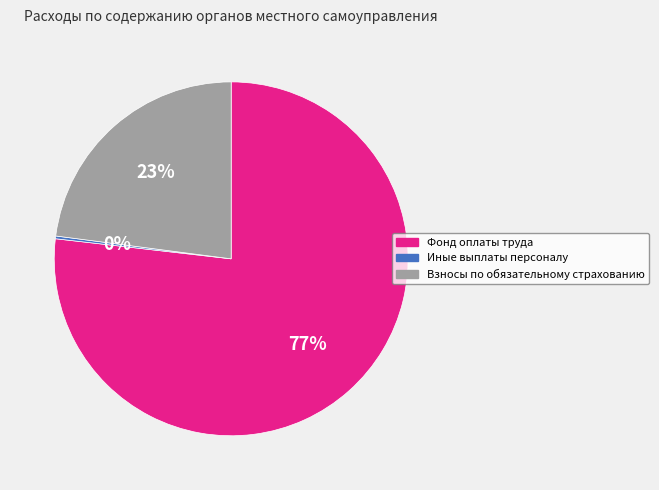

Is it true that Взносы по обязательному страхованию is 23% of the pie?

True